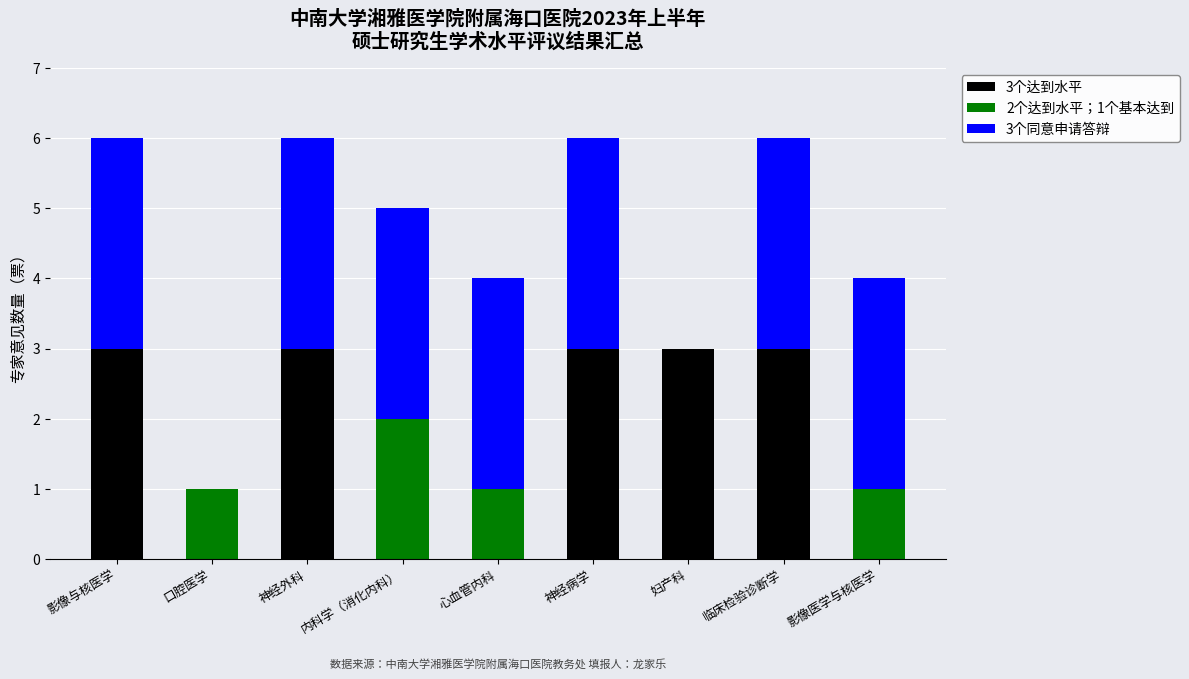

What is the total value across all series at 临床检验诊断学?

6